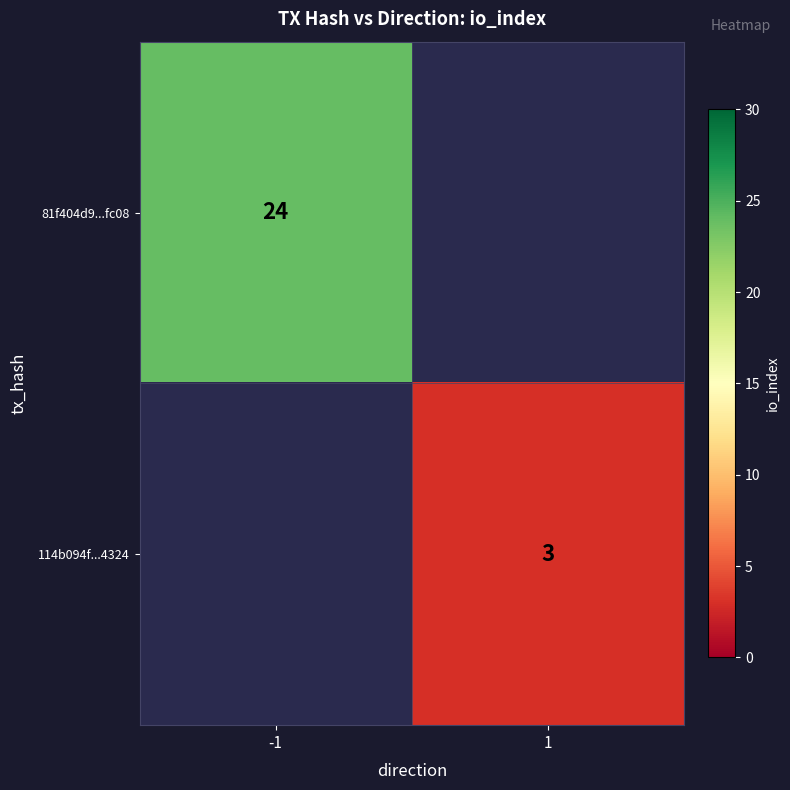

Is the value of 114b094f...4324 at 1 greater than the value of 81f404d9...fc08 at -1?

No